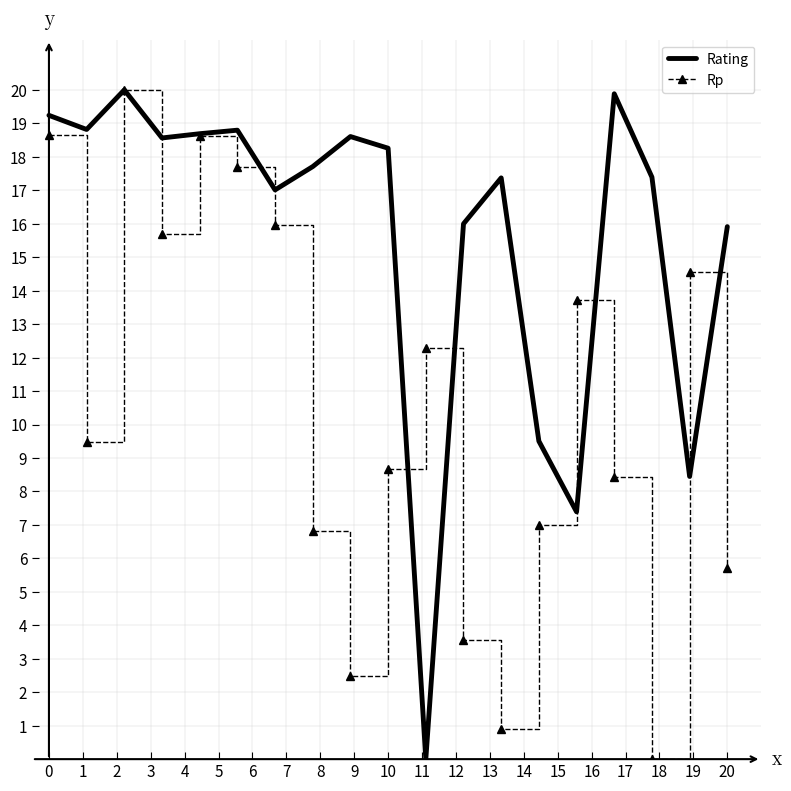

What is the maximum value for Rating?

20.0